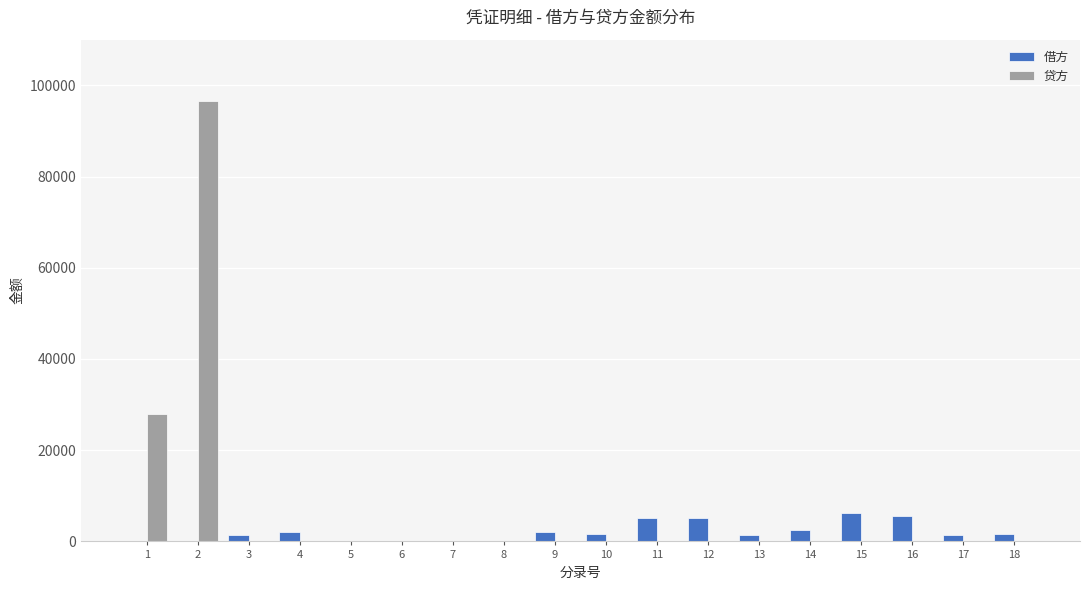

What is the total value across all series at 4?

2000.0